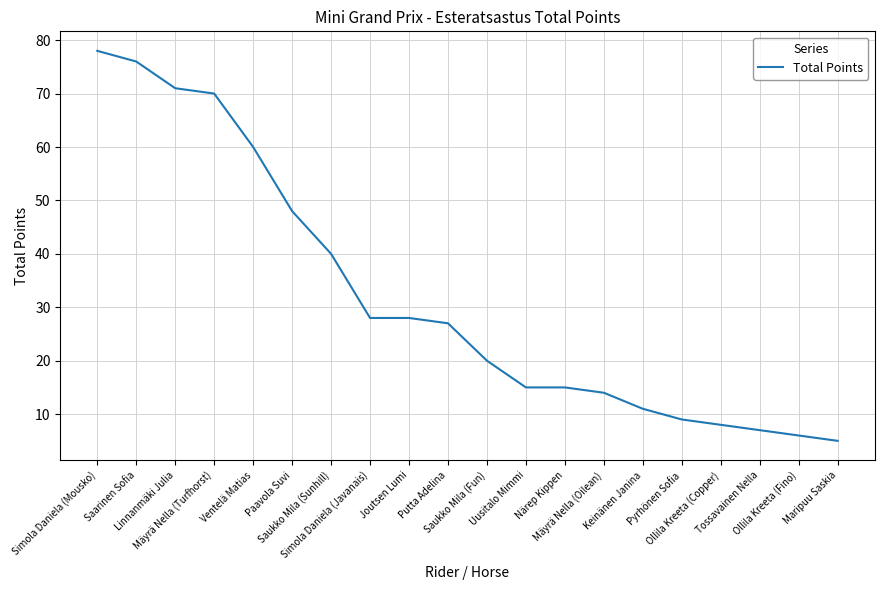

What is the average value?

32